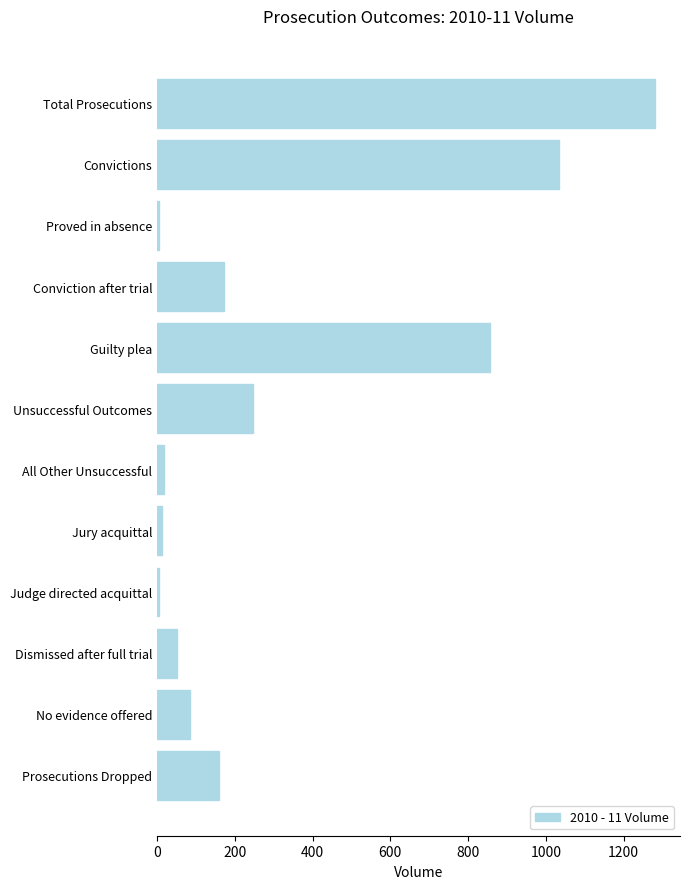

At which category does the chart reach its peak across all series?

Total Prosecutions